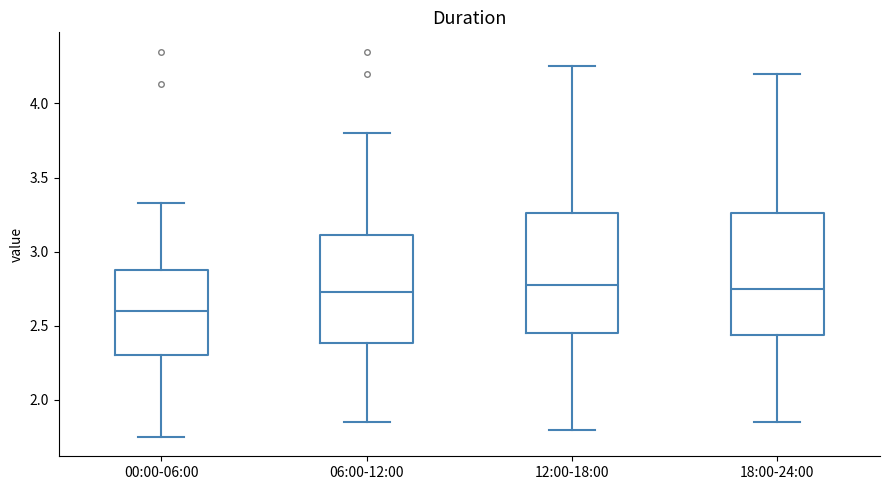

Reading left to right, transcribe this box plot: for each box, give where its median line is, the range the box spans, and where its two whiskers end, as read against the y-axis. The values are not printed on the chart, so give them approximately, as read against the axis.

00:00-06:00: median 2.60, box 2.30 to 2.90, whiskers 1.75 to 3.35
06:00-12:00: median 2.75, box 2.40 to 3.10, whiskers 1.85 to 3.80
12:00-18:00: median 2.80, box 2.45 to 3.25, whiskers 1.80 to 4.25
18:00-24:00: median 2.75, box 2.45 to 3.25, whiskers 1.85 to 4.20